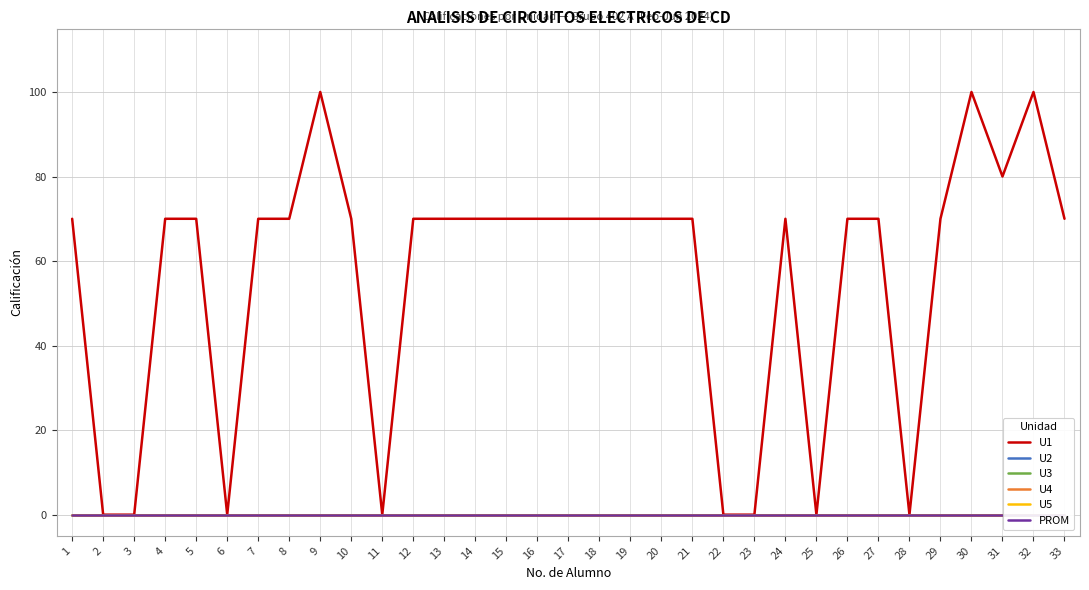

What are all the series names shown in the legend?

U1, U2, U3, U4, U5, PROM